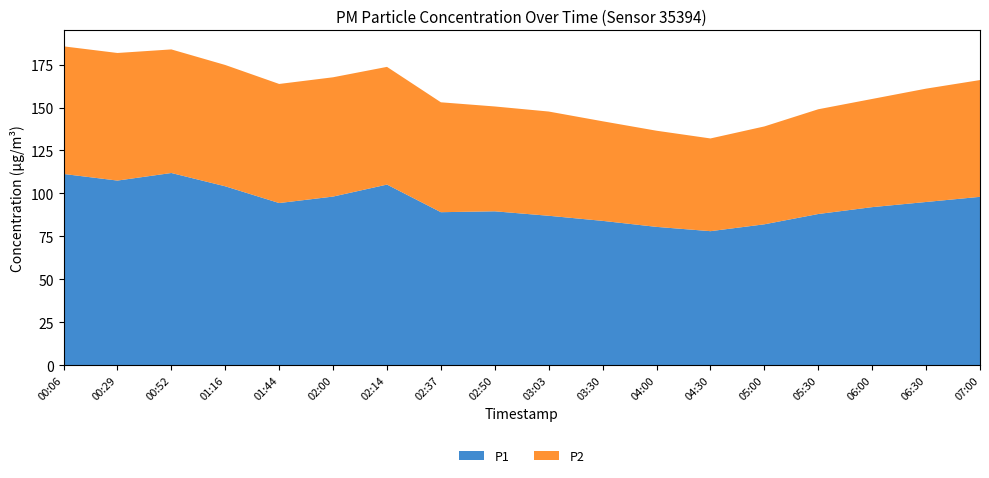

Reading left to right, what are all the values shown in this chart?

P1: 00:06=111.3	00:29=107.5	00:52=111.9	01:16=104.1	01:44=94.4	02:00=98.2	02:14=105.1	02:37=89.0	02:50=89.6	03:03=87.0	03:30=84.0	04:00=80.5	04:30=78.0	05:00=82.0	05:30=88.0	06:00=92.0	06:30=95.0	07:00=98.0
P2: 00:06=74.3	00:29=74.3	00:52=72.0	01:16=70.7	01:44=69.3	02:00=69.5	02:14=68.5	02:37=64.0	02:50=61.0	03:03=60.7	03:30=58.0	04:00=56.0	04:30=54.0	05:00=57.0	05:30=61.0	06:00=63.0	06:30=66.0	07:00=68.0